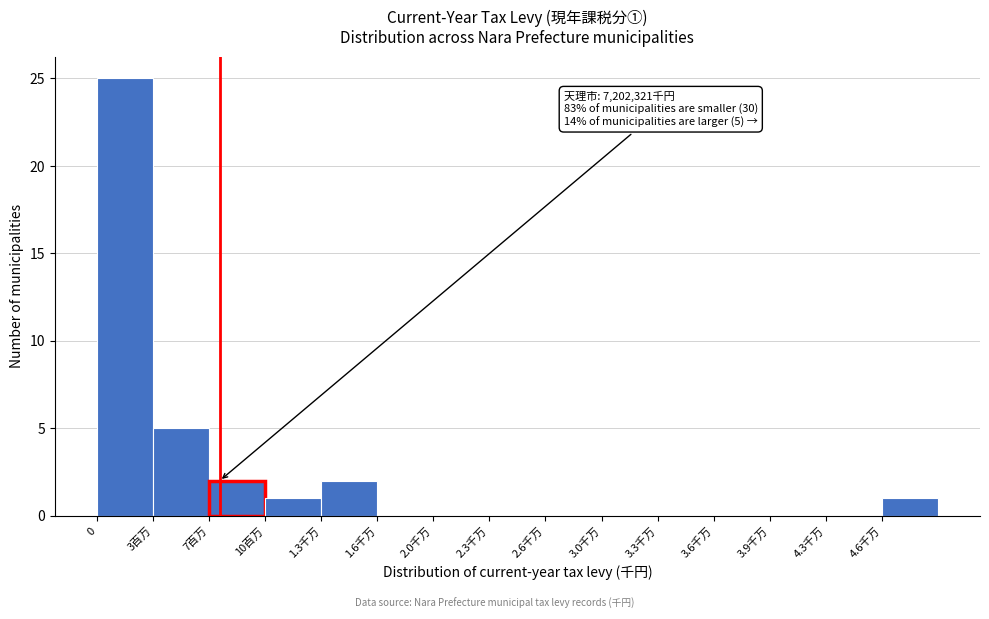

Reading left to right, transcribe all the data shown in this chart.

0=25	3百万=5	7百万=2	10百万=1	1.3千万=2	1.6千万=0	2.0千万=0	2.3千万=0	2.6千万=0	3.0千万=0	3.3千万=0	3.6千万=0	3.9千万=0	4.3千万=0	4.6千万=1